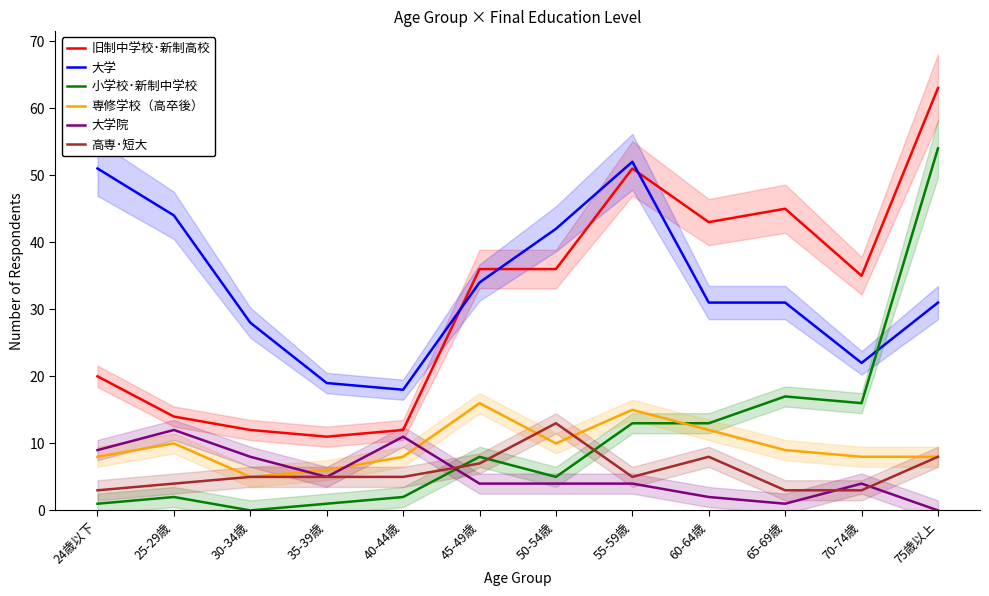

What is the label of the 11th point from the right?

25-29歳